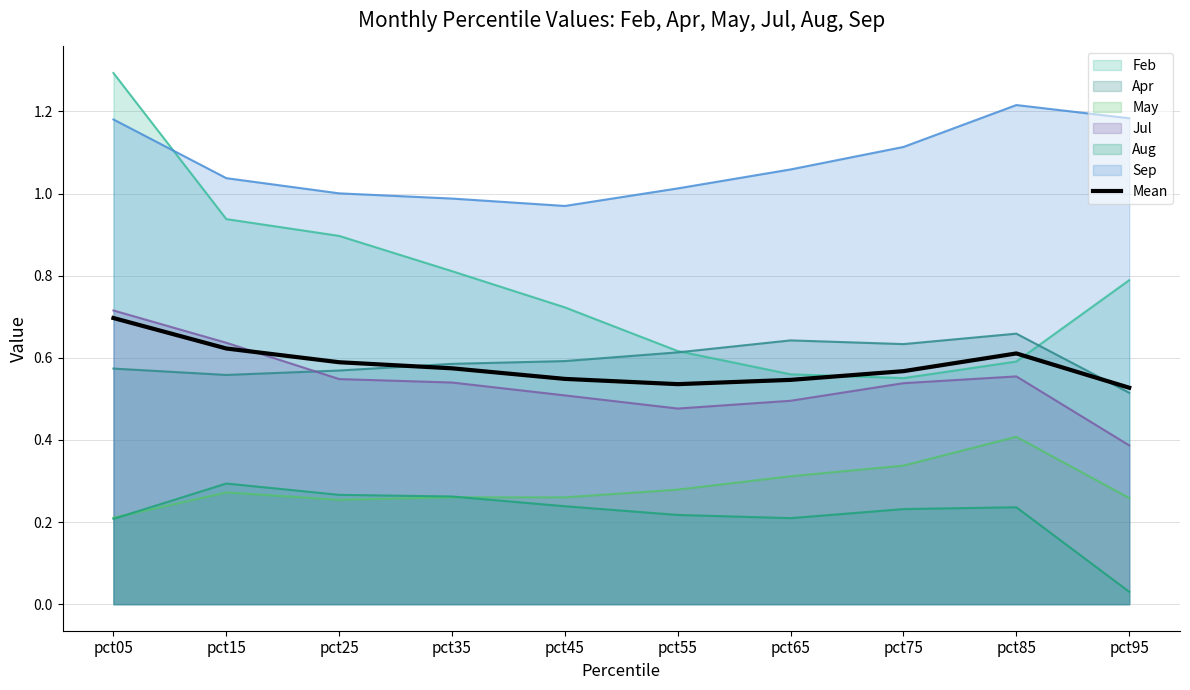

What value does the data have at pct35?

0.6